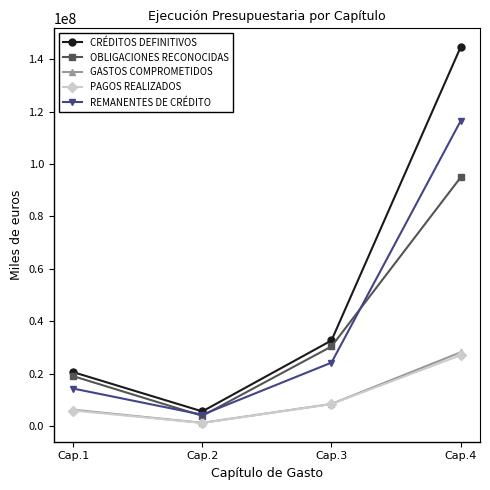

Is it true that REMANENTES DE CRÉDITO equals 5290362 at Cap.1?

False